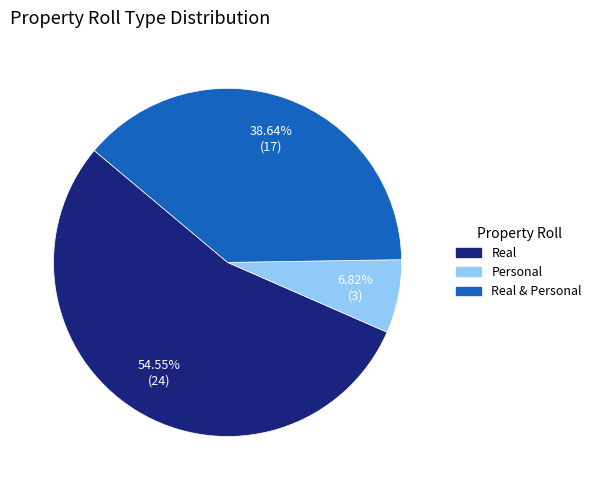

To the nearest percent, what is the difference between the Personal and Real & Personal slice percentages?

32%